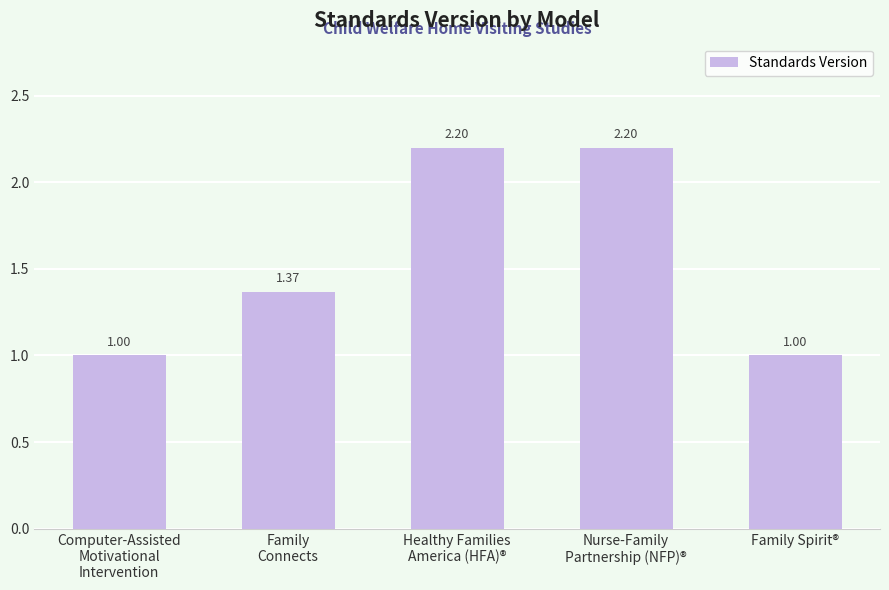

The chart shows a value of 2.2 at Nurse-Family
Partnership (NFP)®. True or false?

True